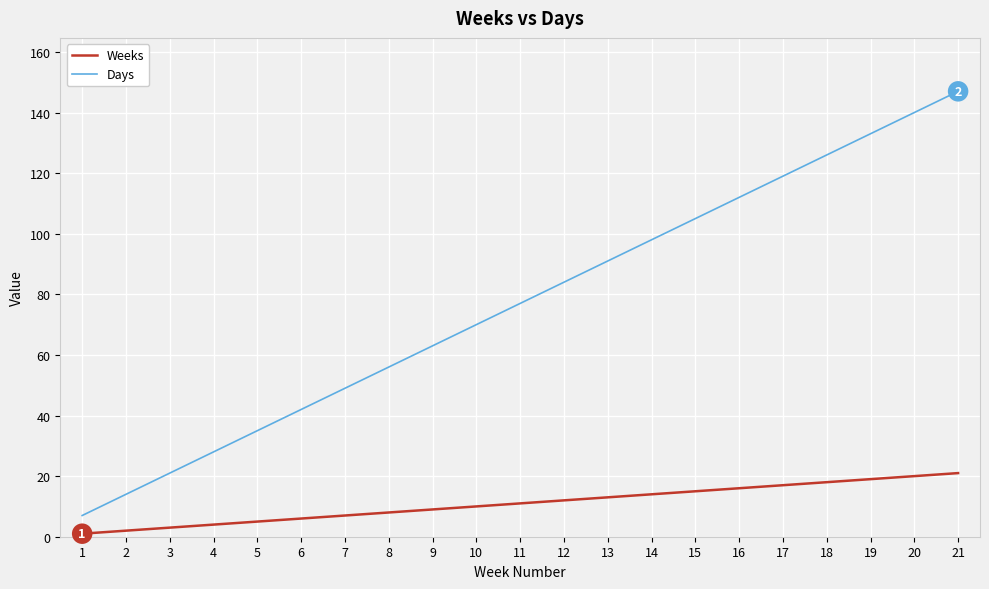

Which series changed the most between 3 and 20?

Days